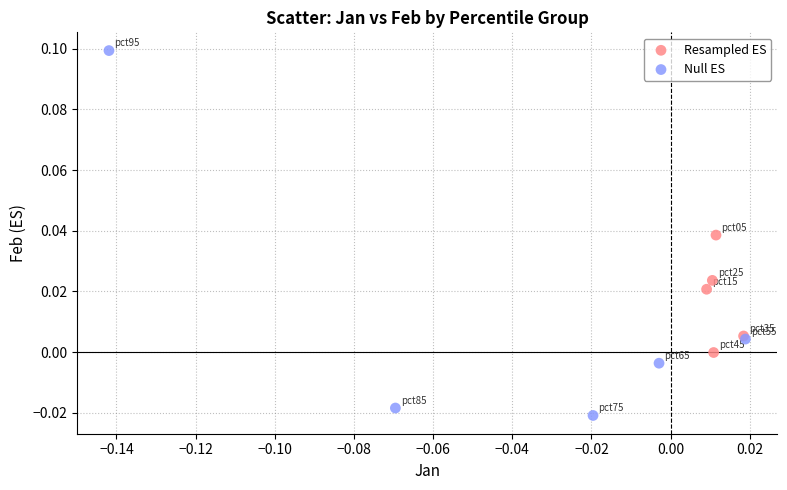

Which series contains the highest Y value?

Null ES